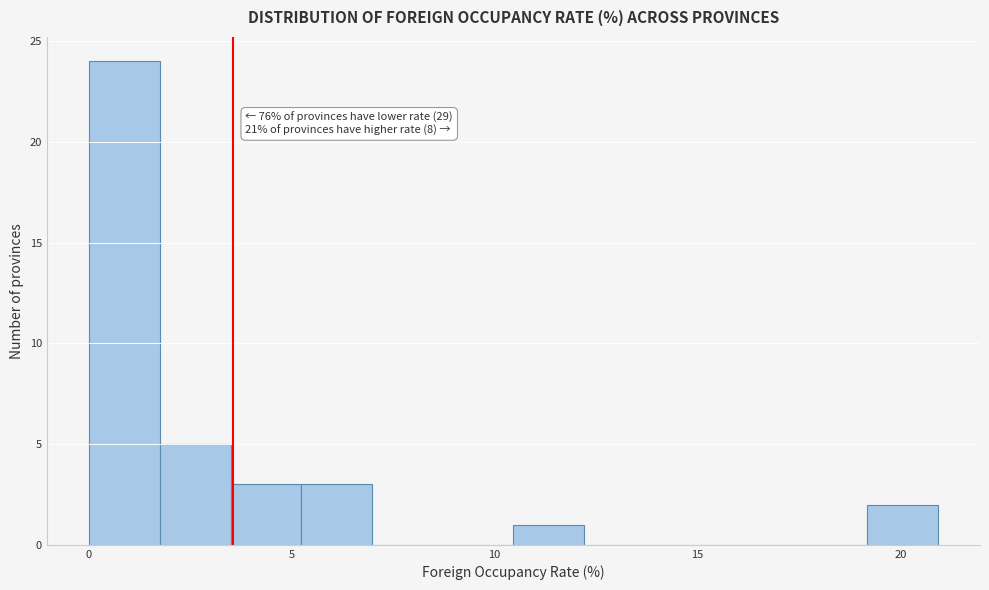

Read against the x-axis, roughly where is the centre of the tallest bar?

1.0